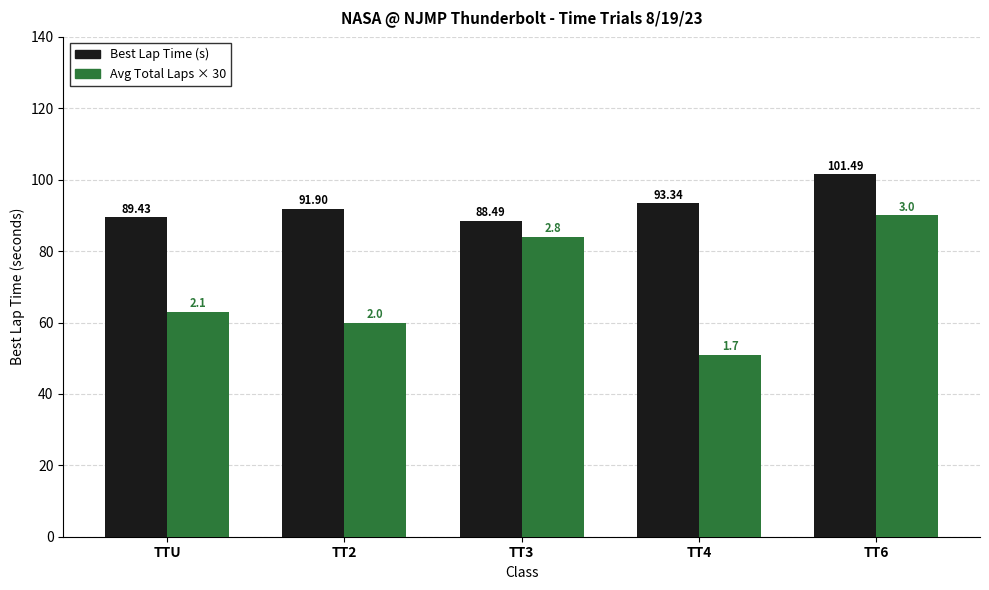

Reading left to right, list all the values displayed in this chart.

Best Lap Time (s): TTU=89.4	TT2=91.9	TT3=88.5	TT4=93.3	TT6=101.5
Avg Total Laps × 30: TTU=63.0	TT2=60.0	TT3=84.0	TT4=51.0	TT6=90.0